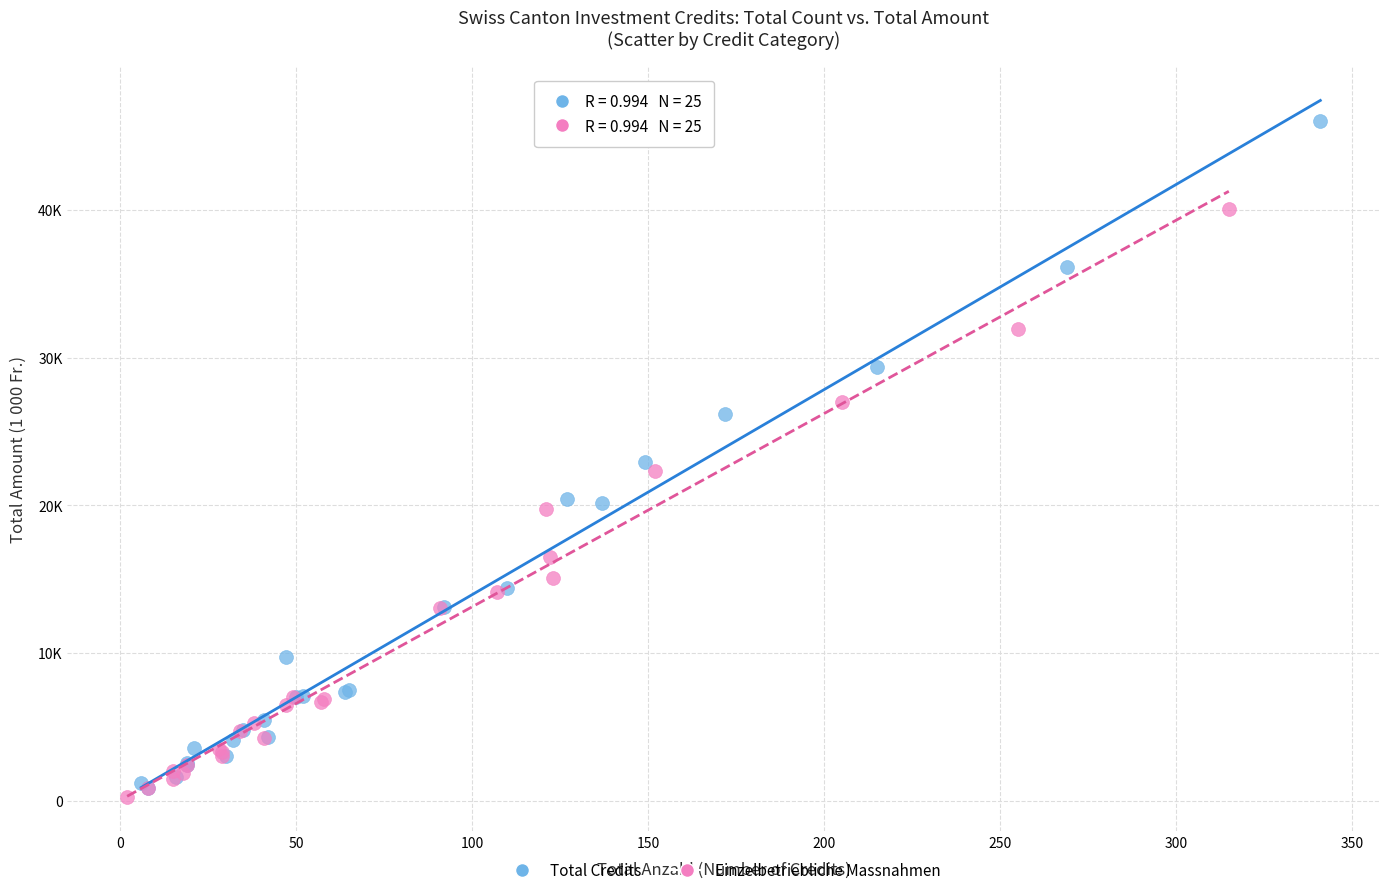

What are all the series names shown in the legend?

Total Credits, Einzelbetriebliche Massnahmen